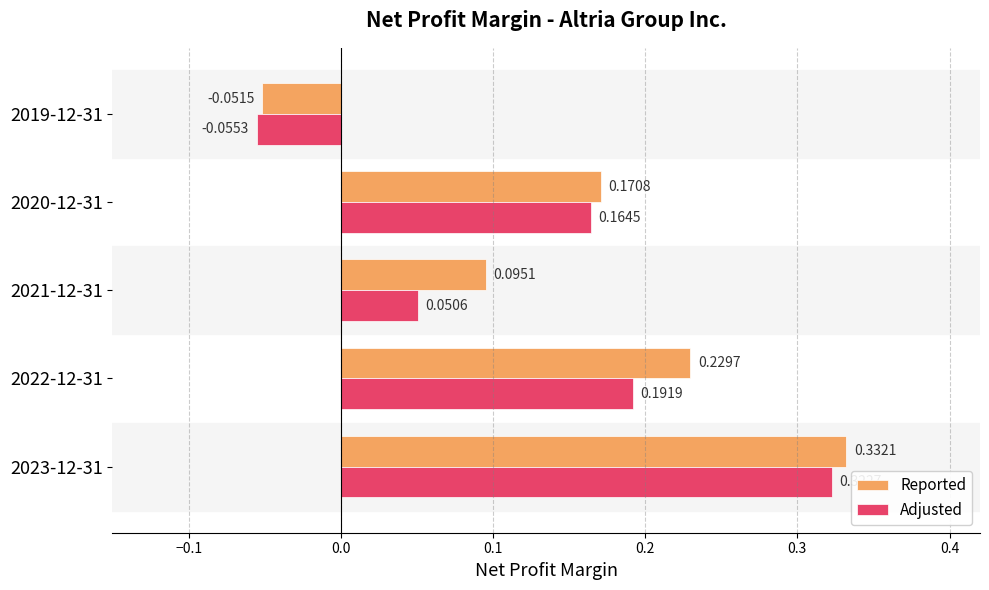

At which category does the chart reach its minimum across all series?

2019-12-31